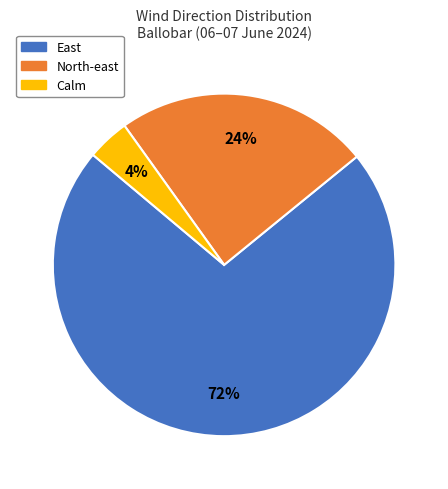

Is there a majority slice in this chart?

Yes